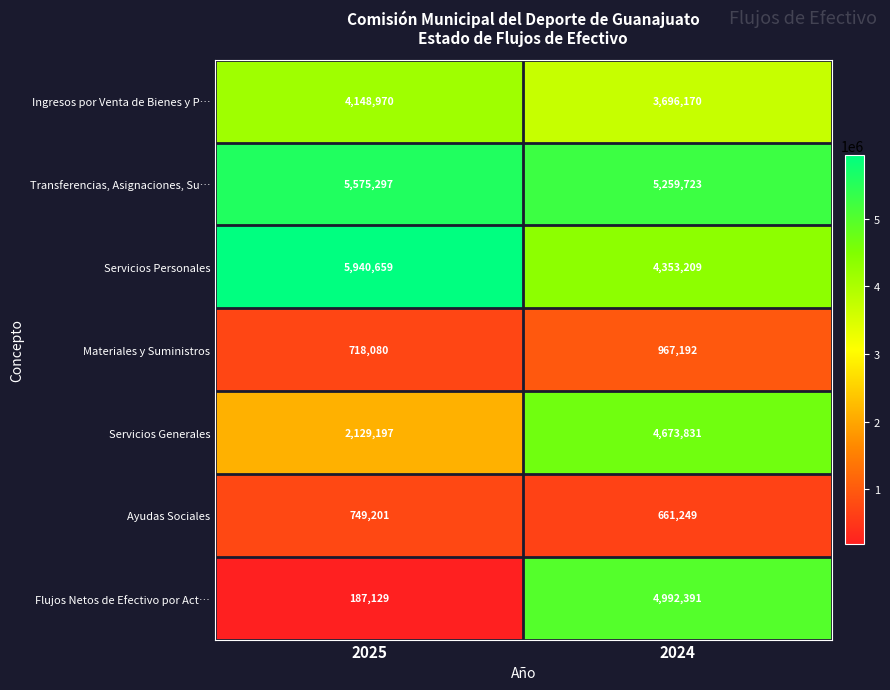

The value of Flujos Netos de Efectivo por Act… at 2025 is 187129. True or false?

True